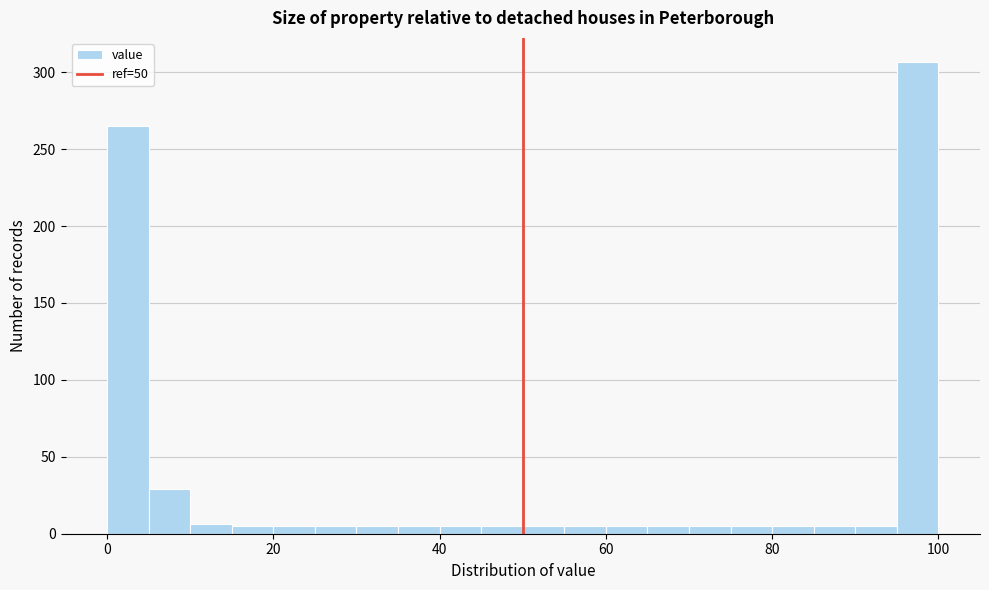

Read against the x-axis, roughly where is the centre of the tallest bar?

98